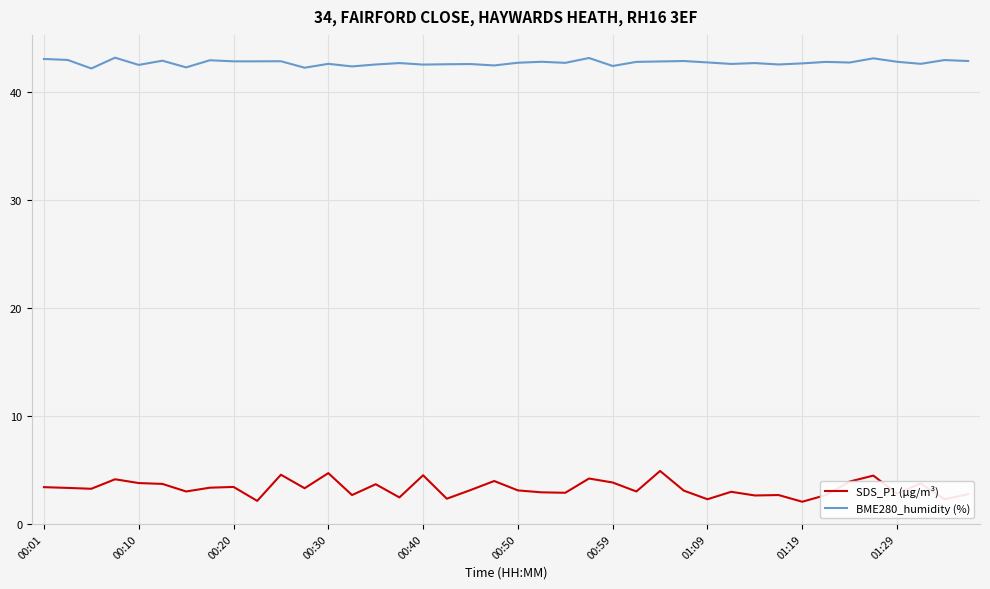

What is the highest value of the BME280_humidity (%) series?

43.2